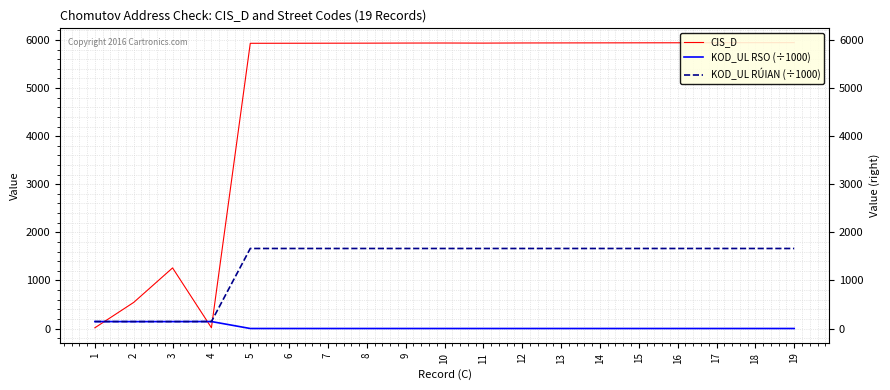

Which series has the largest total across all categories?

CIS_D